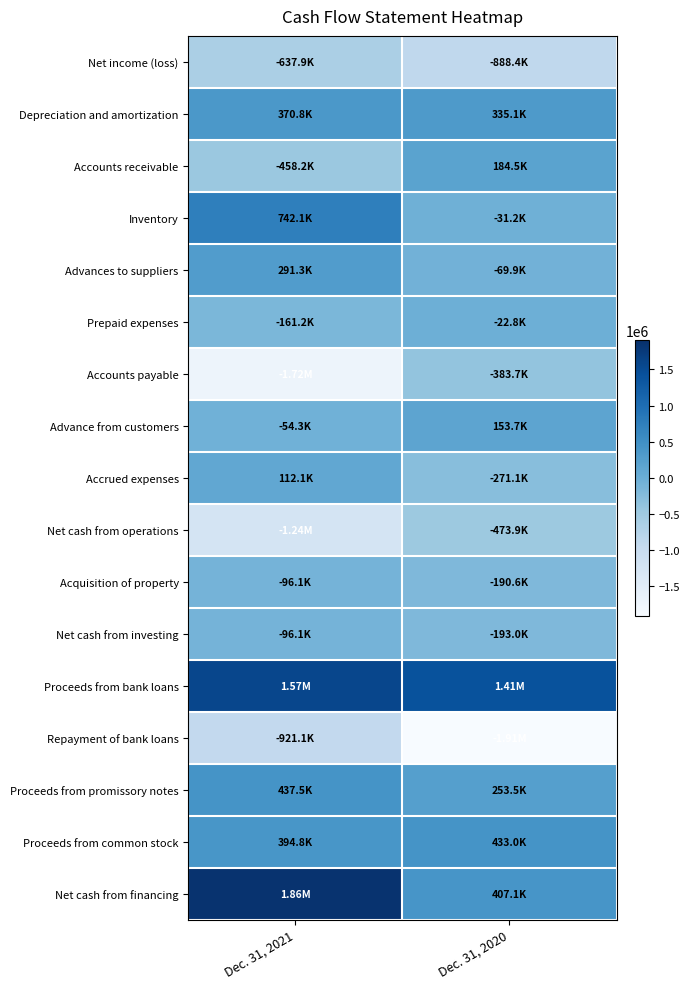

What is the smallest value displayed?

-1908985